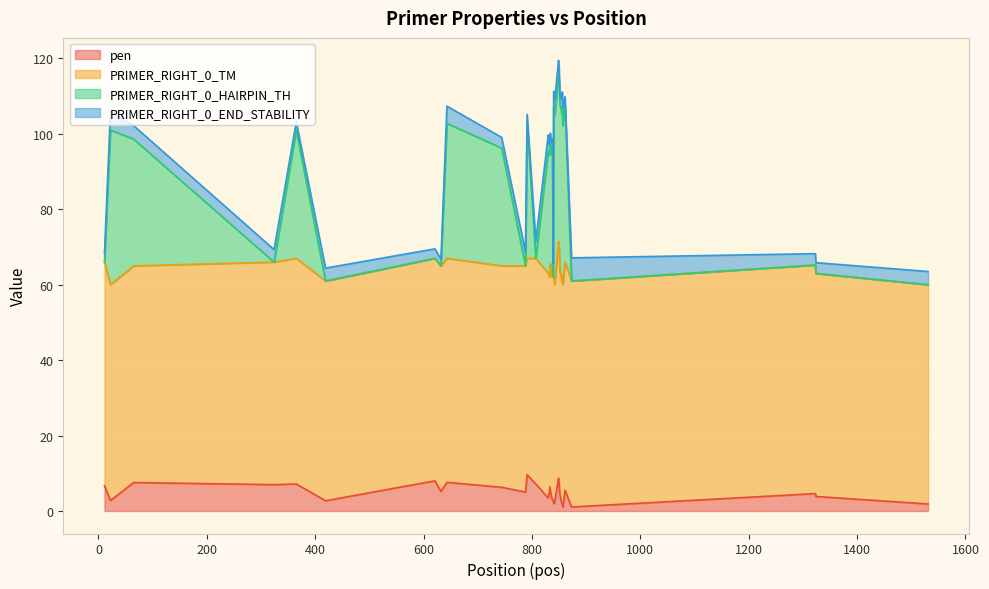

True or false: pen and PRIMER_RIGHT_0_HAIRPIN_TH cross at least once.

False